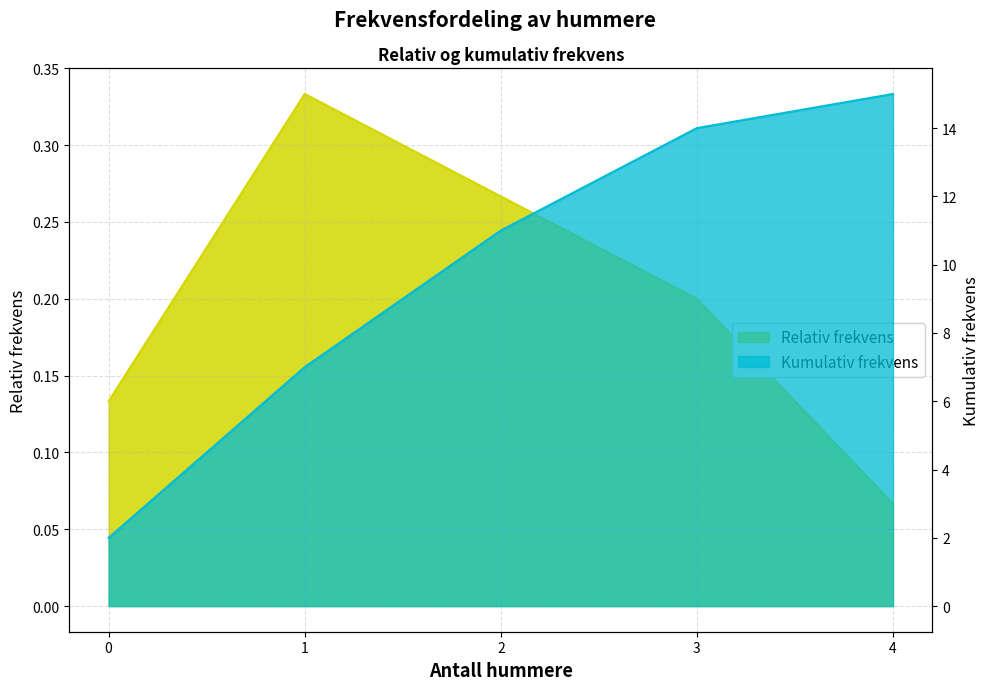

Read the Kumulativ frekvens value at 2.

11.0